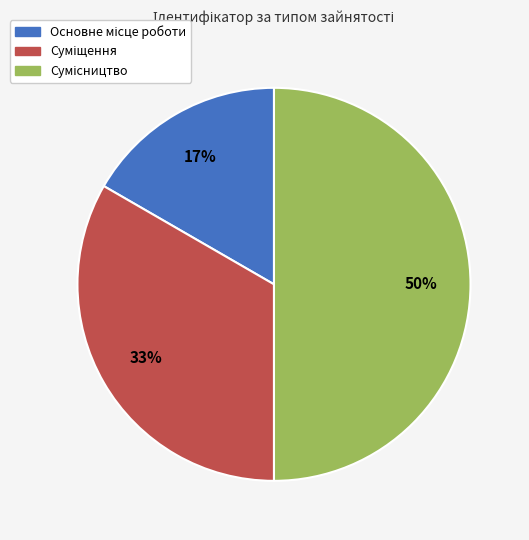

To the nearest percent, what is the difference between the largest and smallest slice percentages?

33%